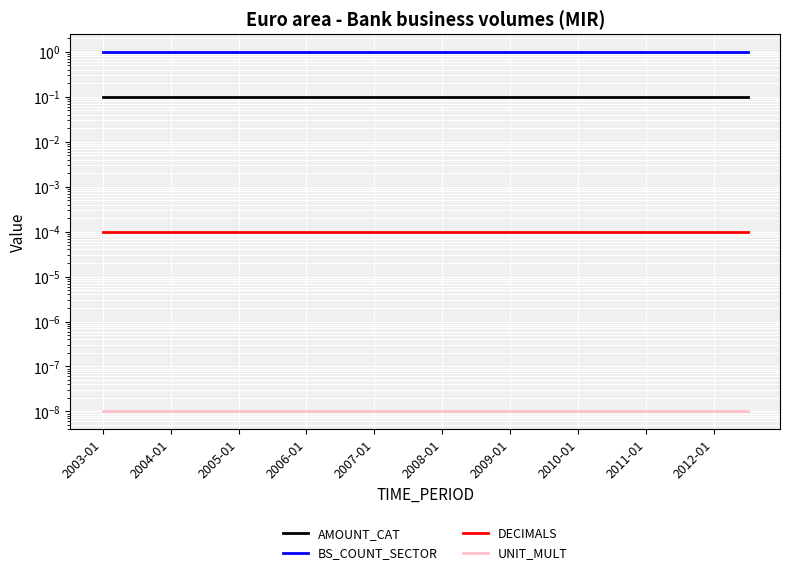

Is the value of UNIT_MULT at 11 greater than the value of AMOUNT_CAT at 11?

No